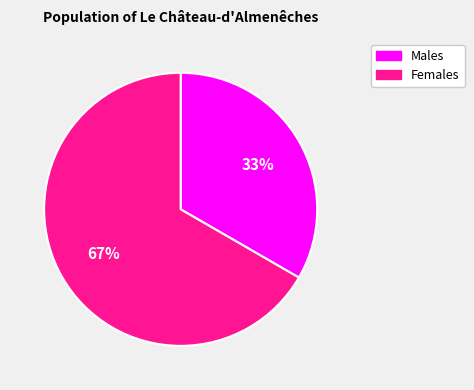

Does any single category account for the majority?

Yes